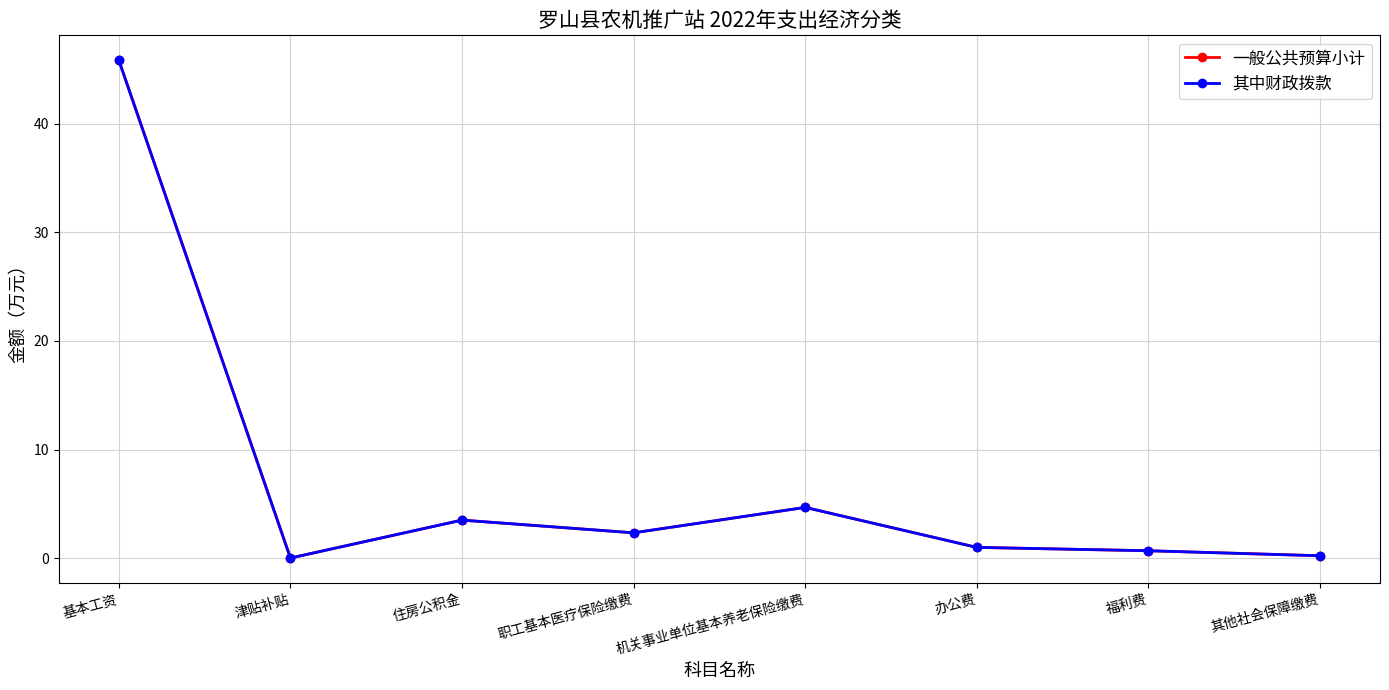

List the labels in order of 其中财政拨款 value, largest first.

基本工资, 机关事业单位基本养老保险缴费, 住房公积金, 职工基本医疗保险缴费, 办公费, 福利费, 其他社会保障缴费, 津贴补贴